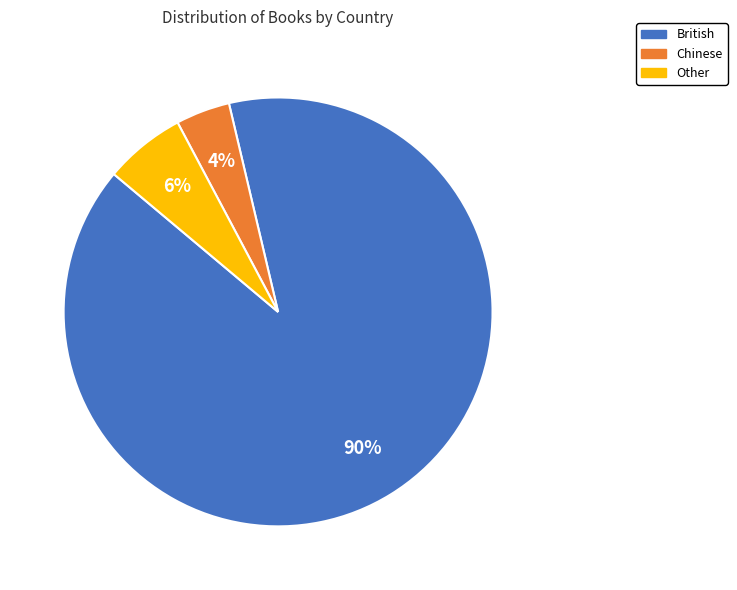

Which slice represents more than half of the pie?

British